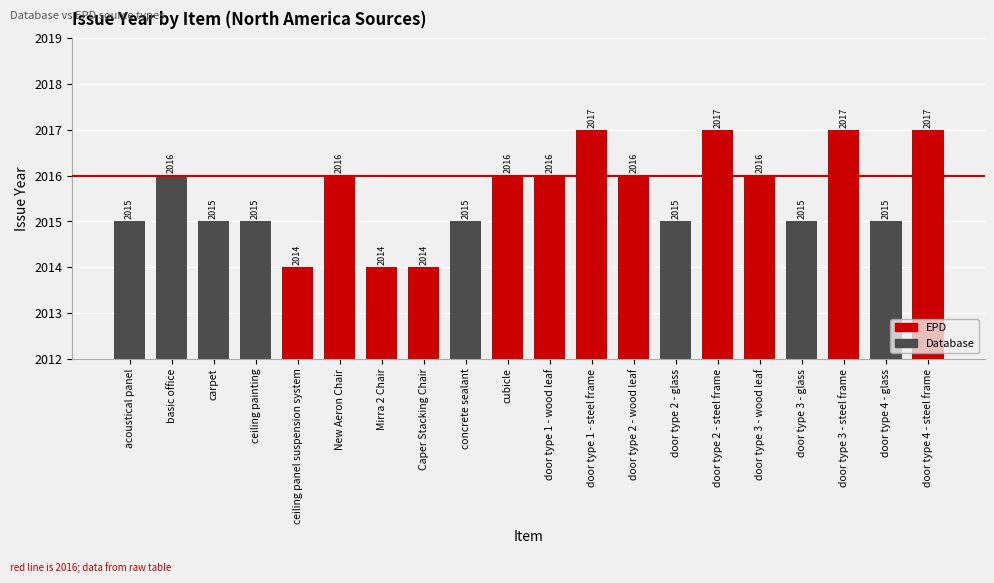

What is the label of the 10th bar from the right?

door type 1 - wood leaf